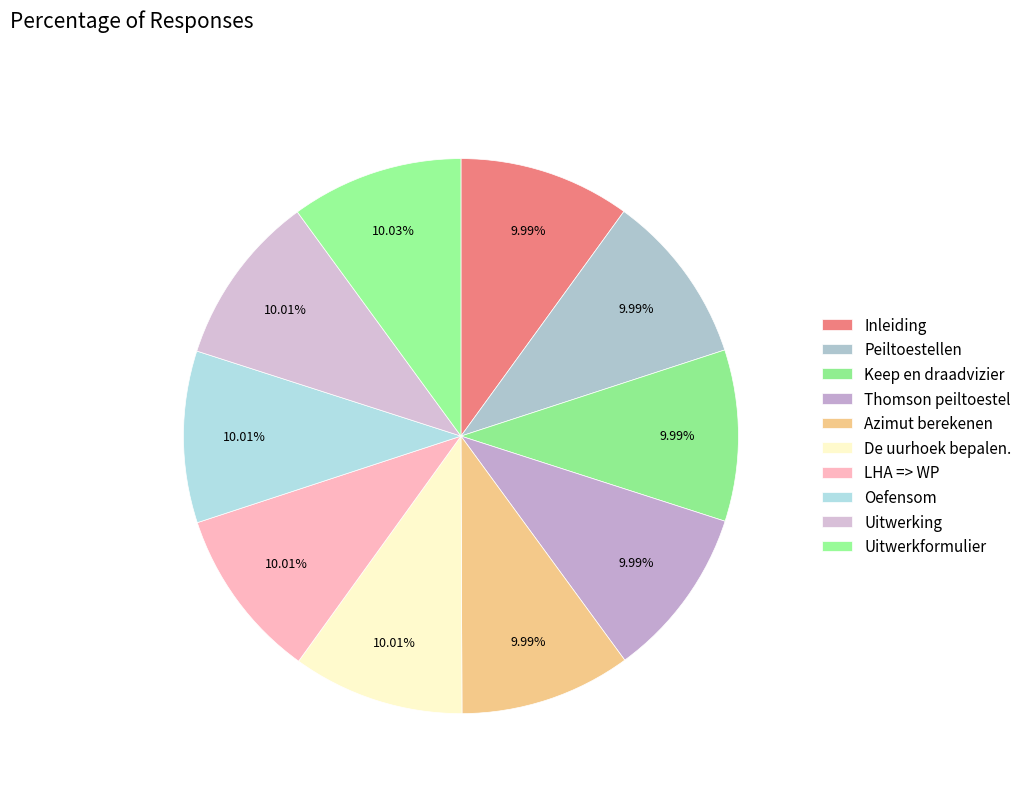

Count the number of slices in the pie.

10